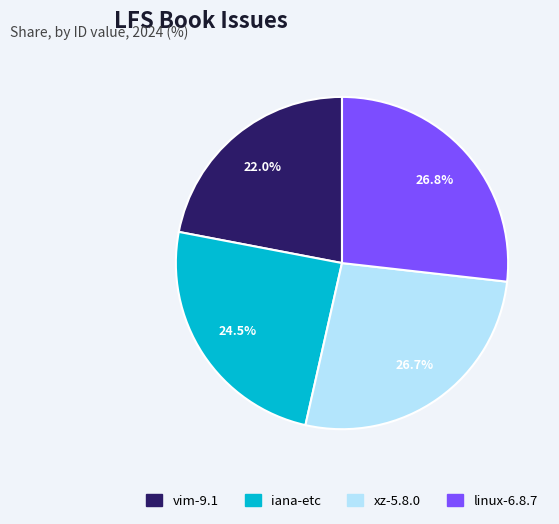

Is there any slice that represents more than half of the pie?

No